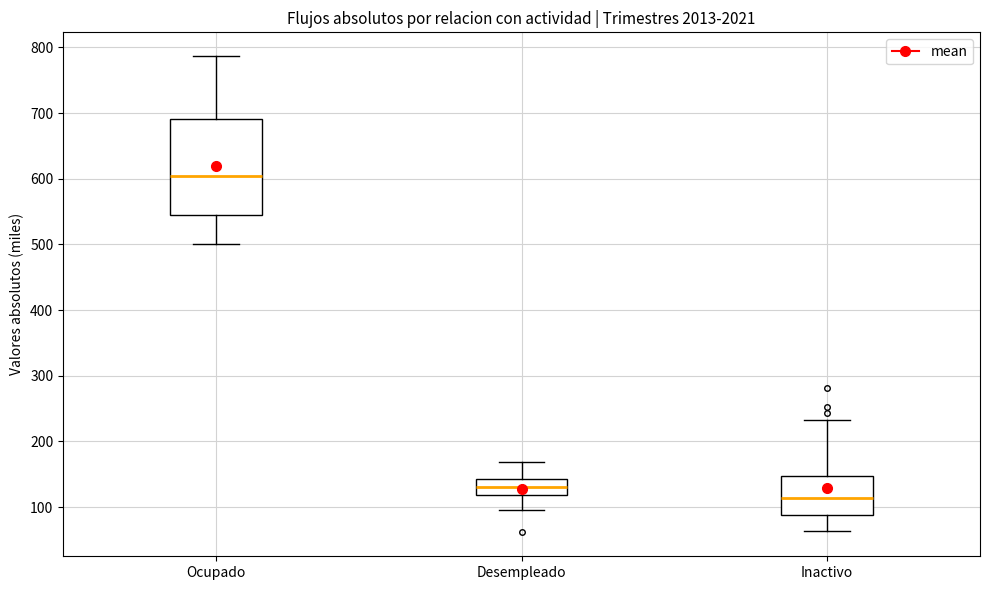

Which box is the tallest, from its lower edge to its upper edge?

Ocupado